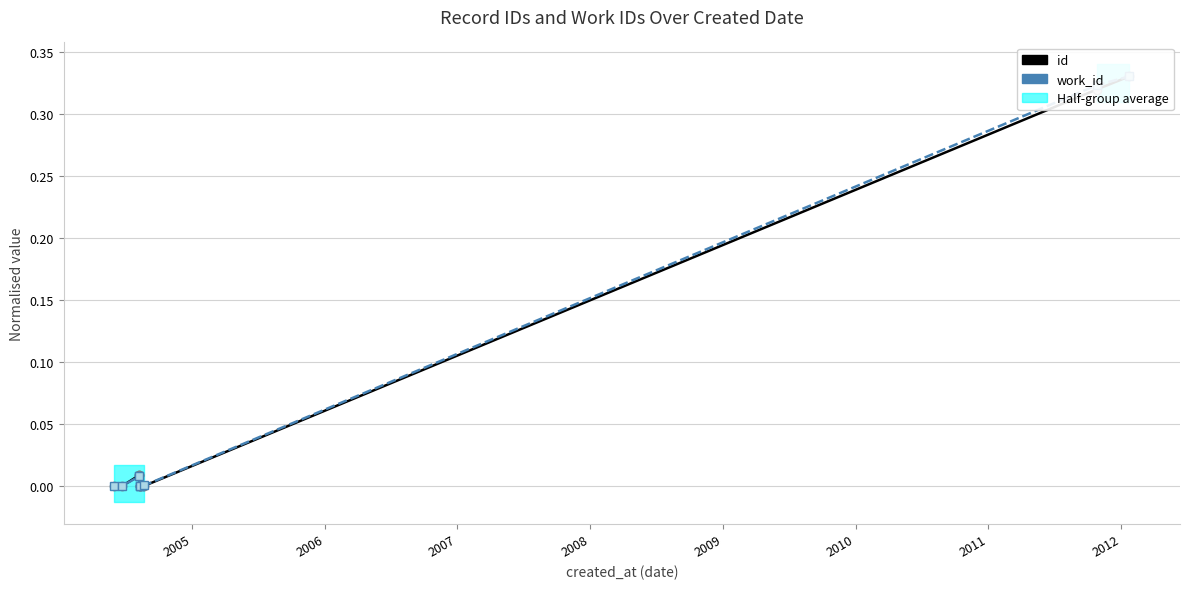

Where do work_id and id first cross each other?

2005 and 2006